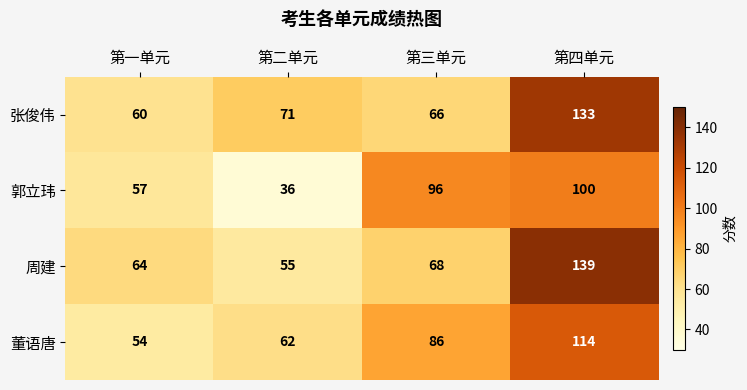

What is the maximum value shown in the chart?

139